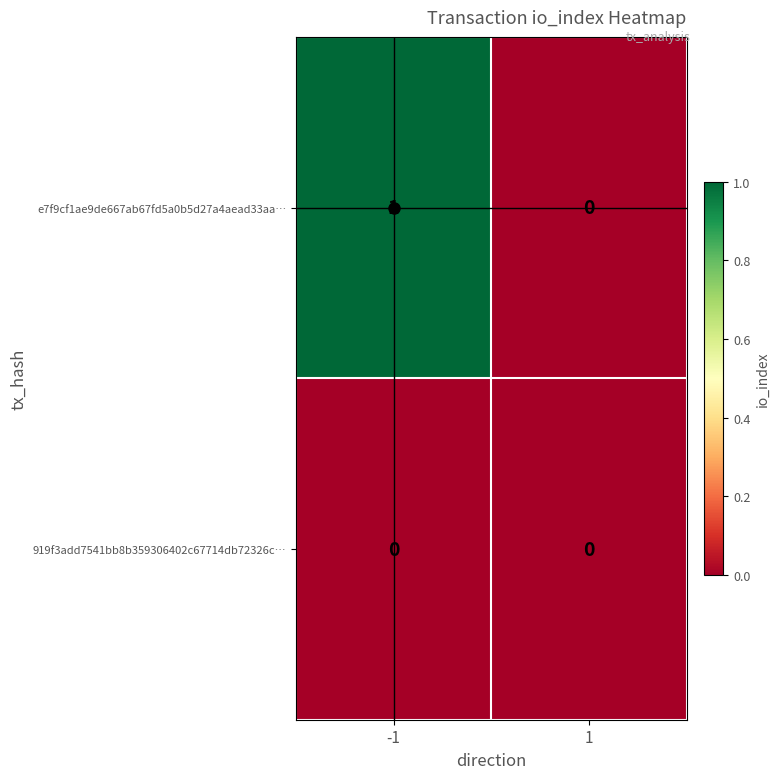

Is the value of 919f3add7541bb8b359306402c67714db72326c… at 1 greater than the value of e7f9cf1ae9de667ab67fd5a0b5d27a4aead33aa… at -1?

No